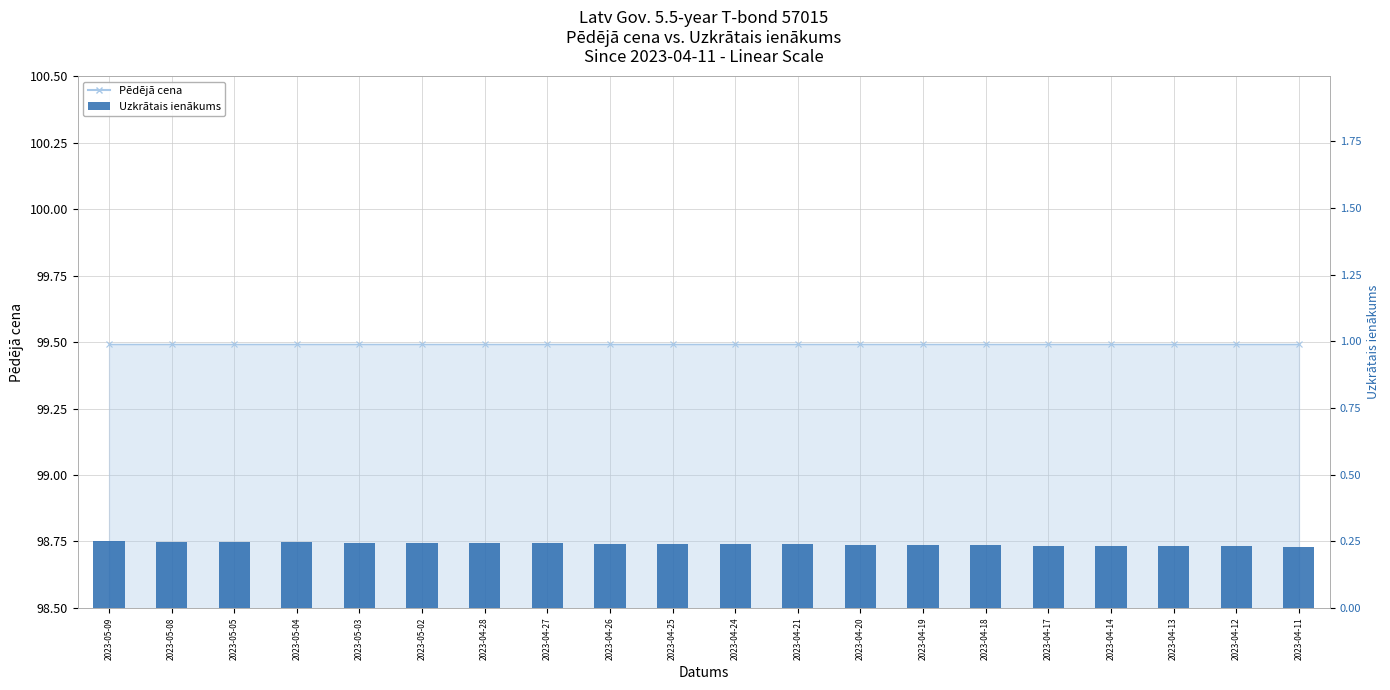

Reading right to left, extract all data points from this chart.

2023-04-11=0.2	2023-04-12=0.2	2023-04-13=0.2	2023-04-14=0.2	2023-04-17=0.2	2023-04-18=0.2	2023-04-19=0.2	2023-04-20=0.2	2023-04-21=0.2	2023-04-24=0.2	2023-04-25=0.2	2023-04-26=0.2	2023-04-27=0.2	2023-04-28=0.2	2023-05-02=0.2	2023-05-03=0.2	2023-05-04=0.2	2023-05-05=0.2	2023-05-08=0.2	2023-05-09=0.2